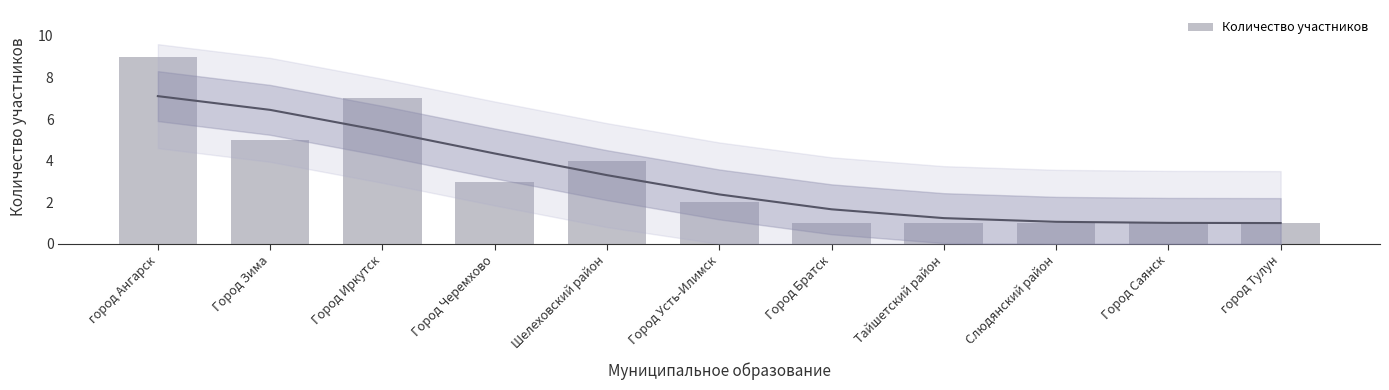

Is it true that the value at Город Зима is 5?

True